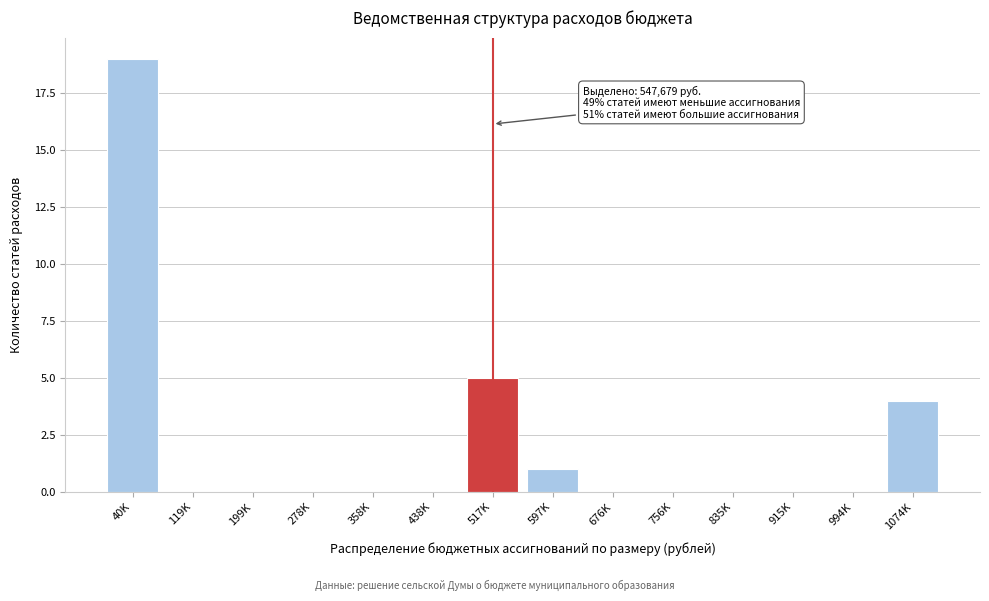

Reading left to right, what are all the values shown in this chart?

40K=19	119K=0	199K=0	278K=0	358K=0	438K=0	517K=5	597K=1	676K=0	756K=0	835K=0	915K=0	994K=0	1074K=4